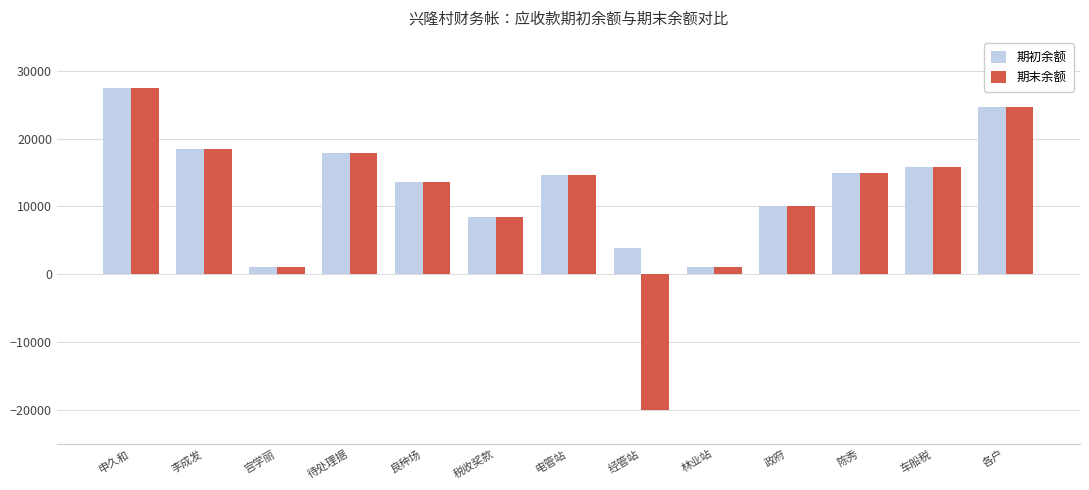

Read the 期末余额 value at 车船税.

15864.0